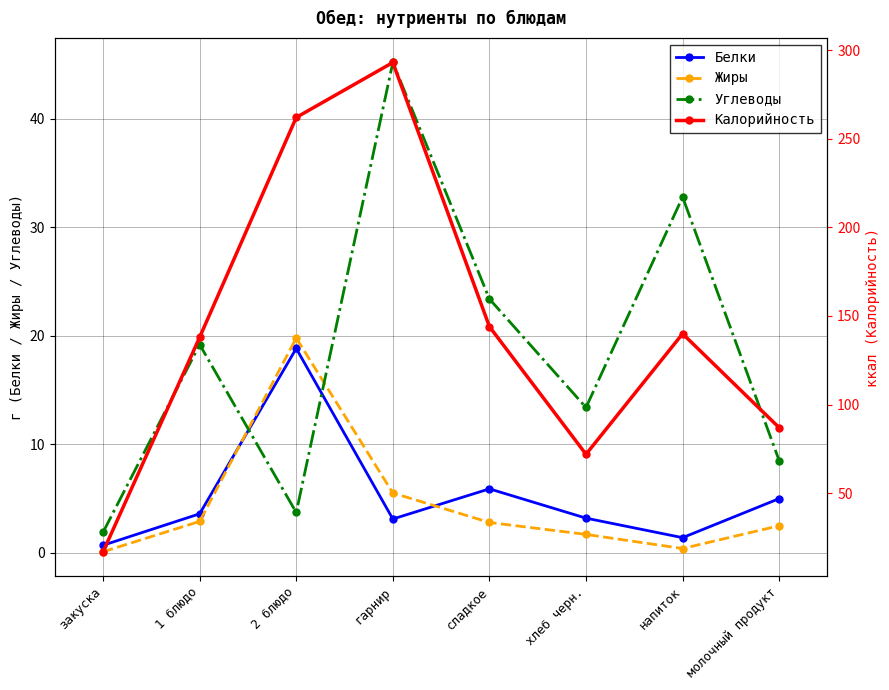

Reading left to right, list all the values displayed in this chart.

Белки: 0.7	3.6	18.8	3.1	5.9	3.2	1.4	5.0
Жиры: 0.1	2.9	19.8	5.5	2.8	1.7	0.4	2.5
Углеводы: 1.9	19.2	3.7	45.2	23.4	13.4	32.8	8.5
Калорийность: 17.0	138.0	262.0	293.0	144.0	72.0	140.0	87.0